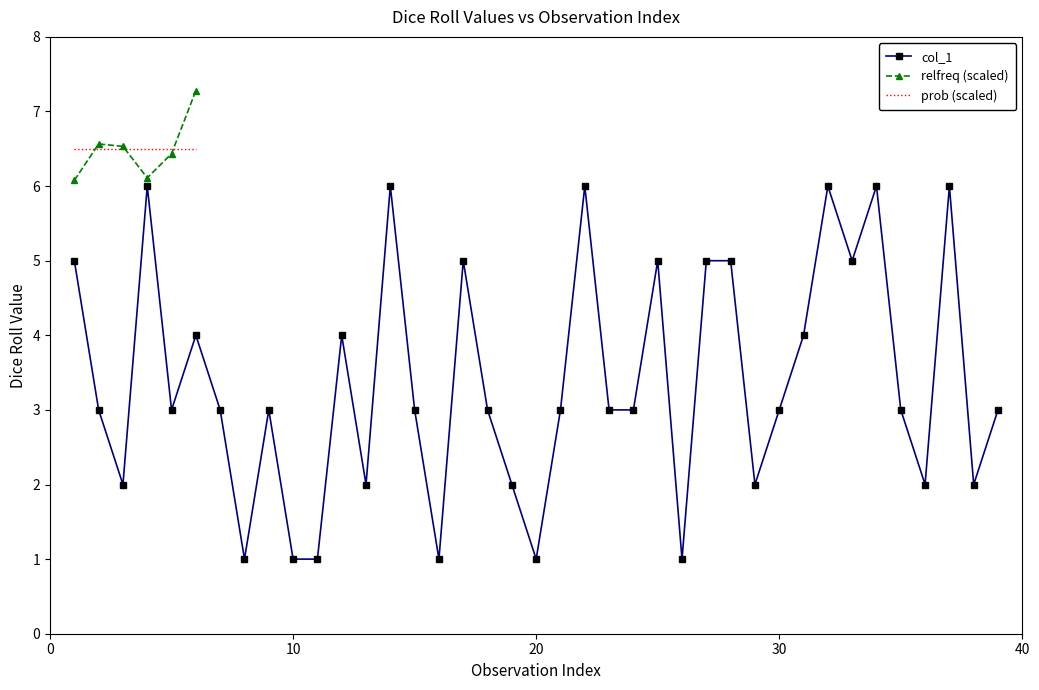

The col_1 series shows 1 at 10. True or false?

True